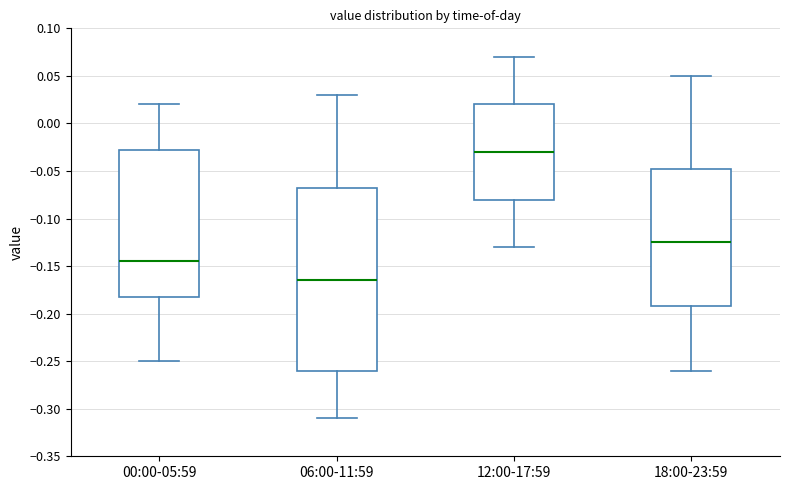

Reading left to right, read every box against the y-axis: the position of its median line, the range the box covers, and the ends of its whiskers. The values are not printed on the chart, so give them approximately, as read against the axis.

00:00-05:59: median -0.145, box -0.180 to -0.025, whiskers -0.250 to 0.020
06:00-11:59: median -0.165, box -0.260 to -0.065, whiskers -0.310 to 0.030
12:00-17:59: median -0.030, box -0.080 to 0.020, whiskers -0.130 to 0.070
18:00-23:59: median -0.125, box -0.190 to -0.045, whiskers -0.260 to 0.050